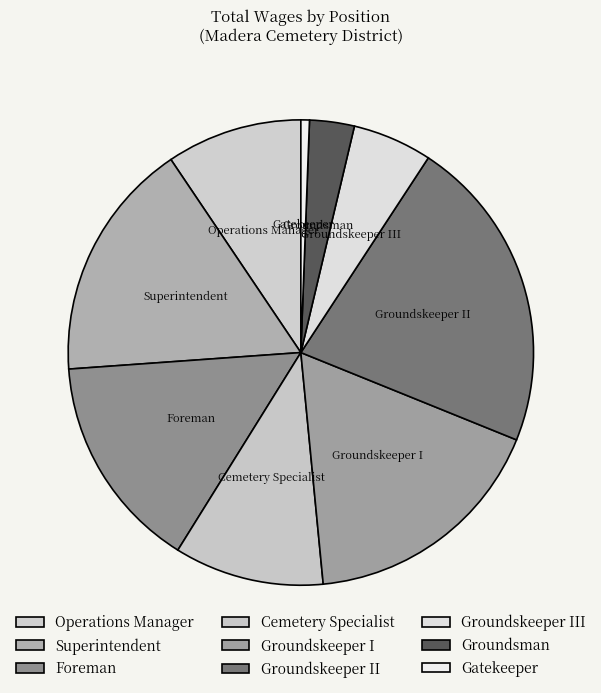

Is the sum of Superintendent and Groundskeeper III greater than half?

No